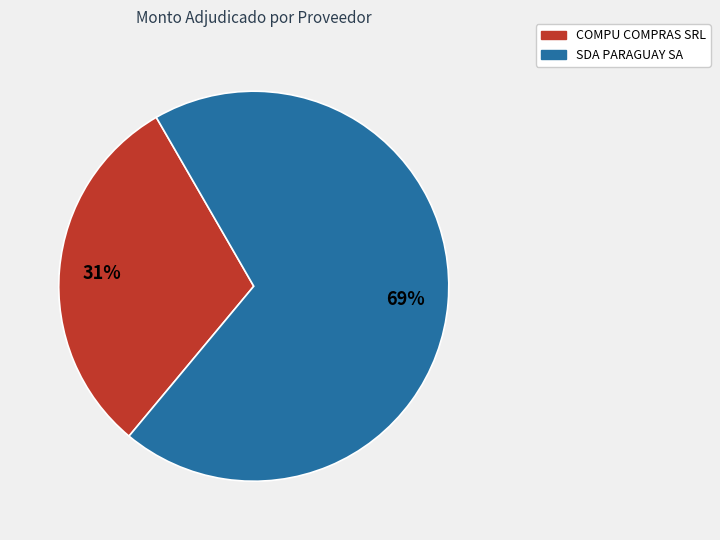

The COMPU COMPRAS SRL slice represents 18% of the pie. True or false?

False